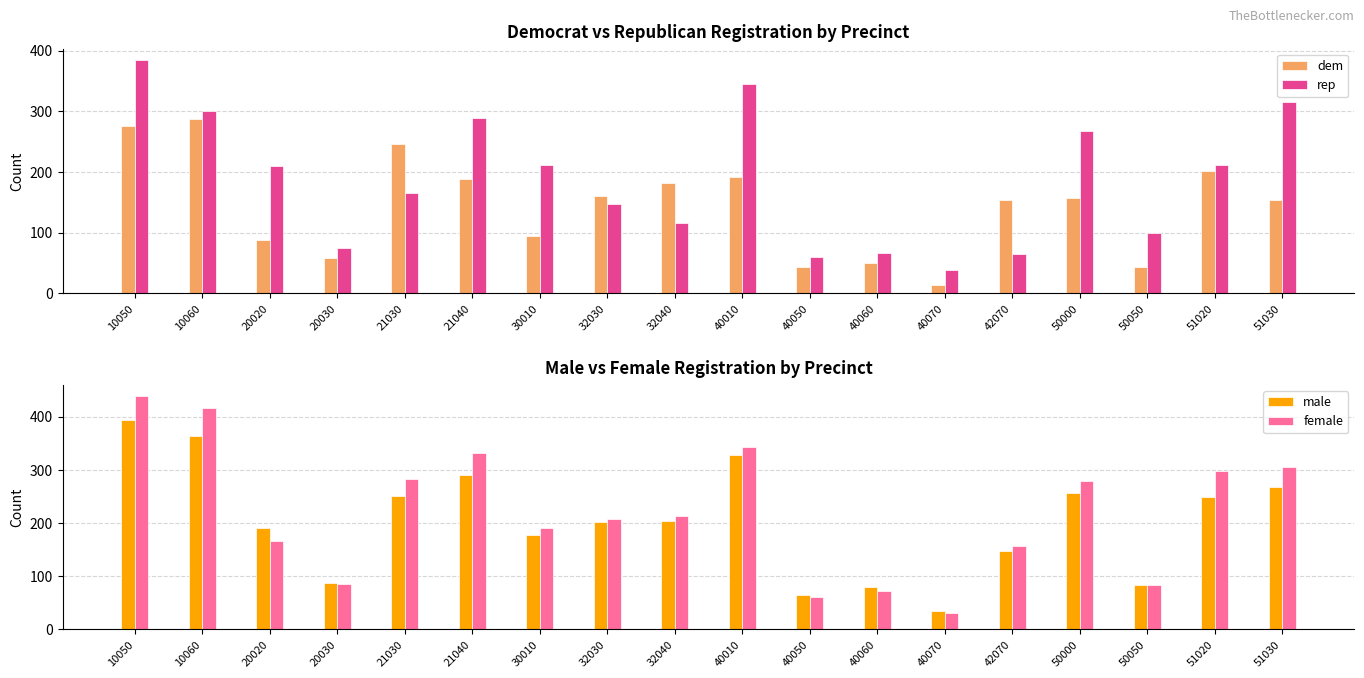

Is the value of dem at 50000 greater than the value of male at 10060?

No